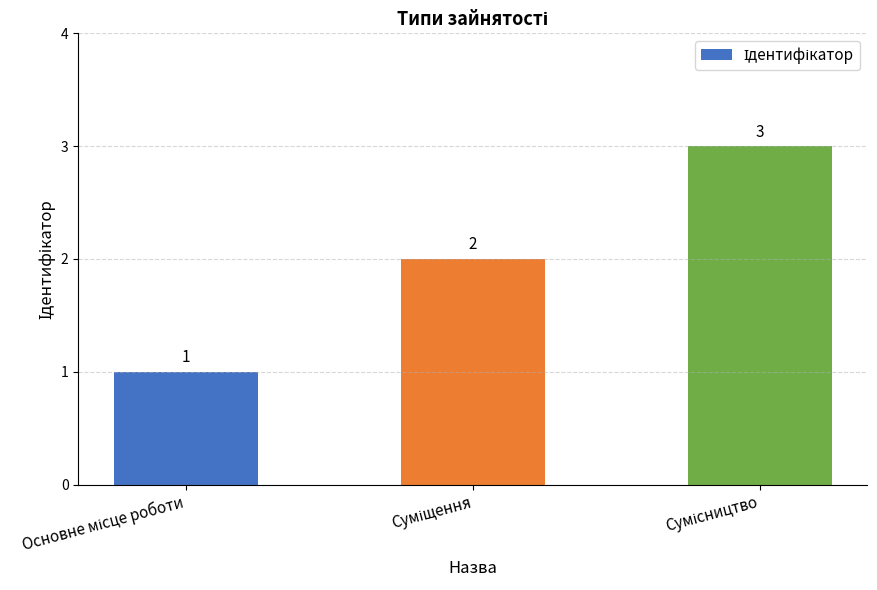

What is the greatest value displayed?

3